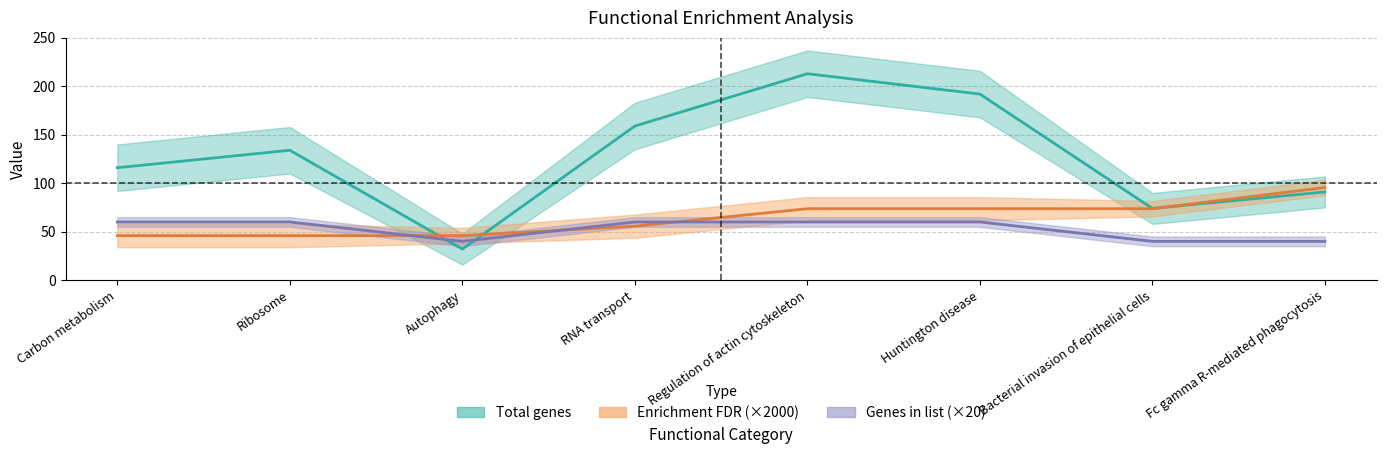

How many intersections are there between Genes in list and Enrichment FDR?

3